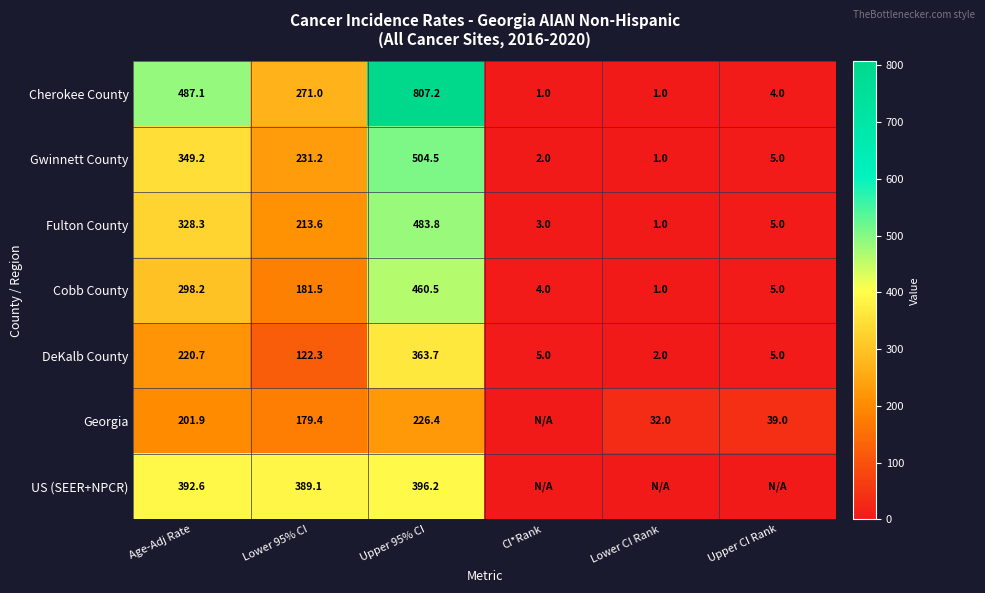

Is it true that Cherokee County equals 5.6 at Upper CI Rank?

False